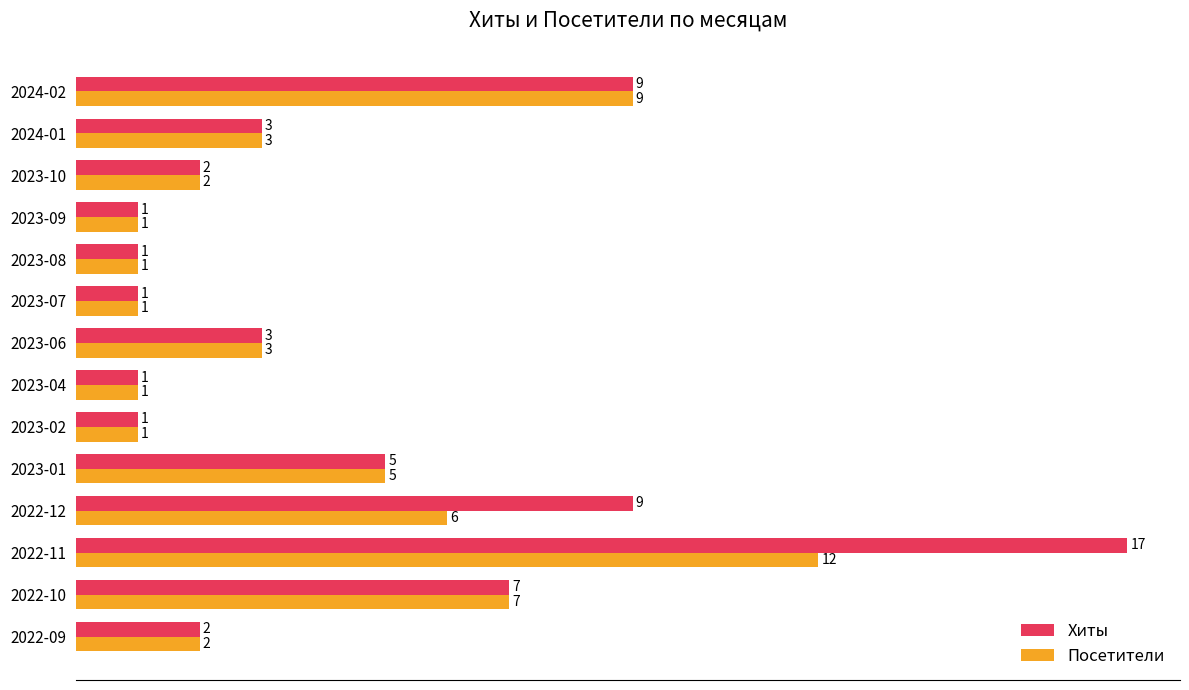

What is the sum of all Хиты values?

62